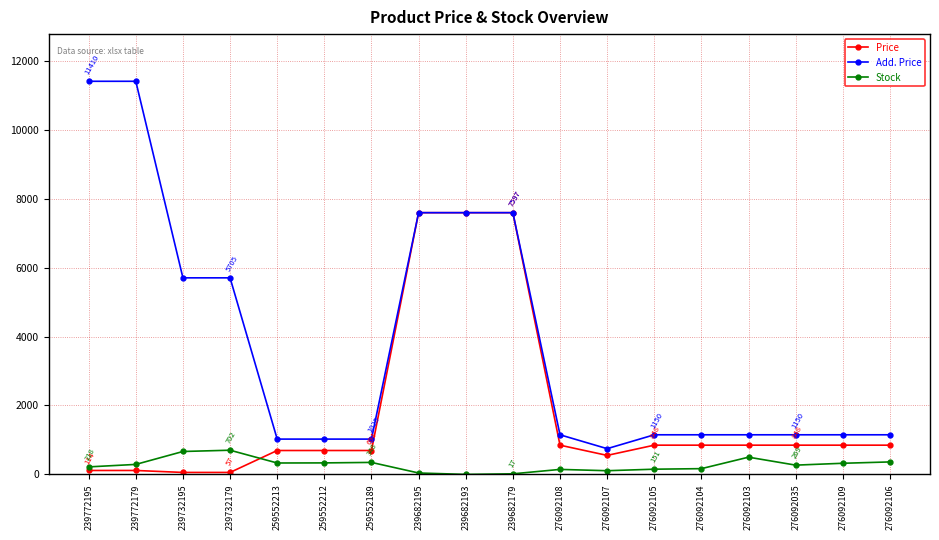

How many lines are shown in the chart?

3